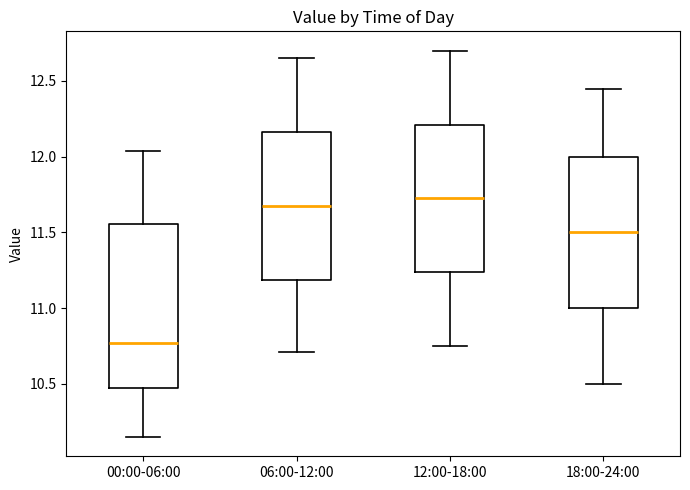

Where is the upper edge of the box for 00:00-06:00 on the y-axis? The values are not printed on the chart, so give them approximately, as read against the axis.

11.55